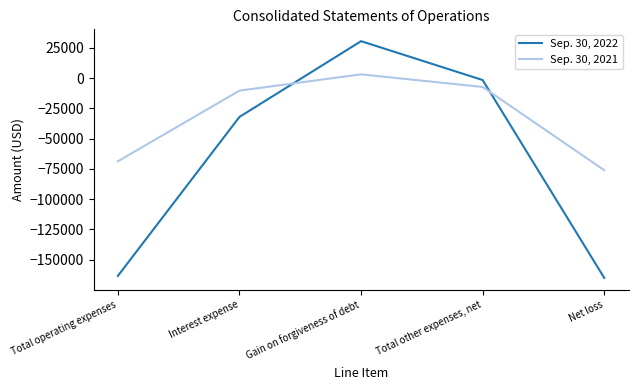

Which category has the highest value in the Sep. 30, 2021 series?

Gain on forgiveness of debt